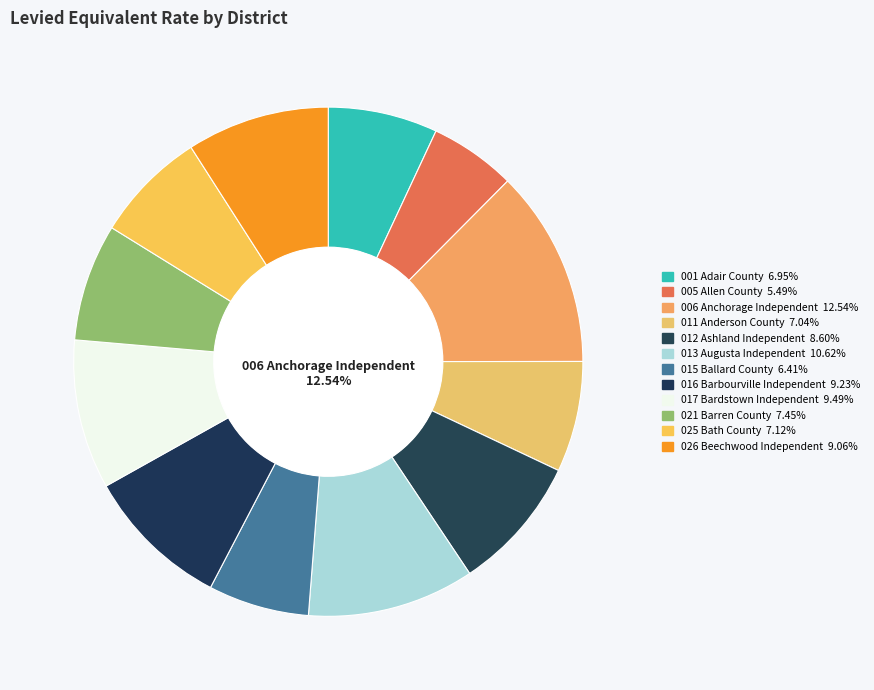

Is 005 Allen County the majority of the pie?

No